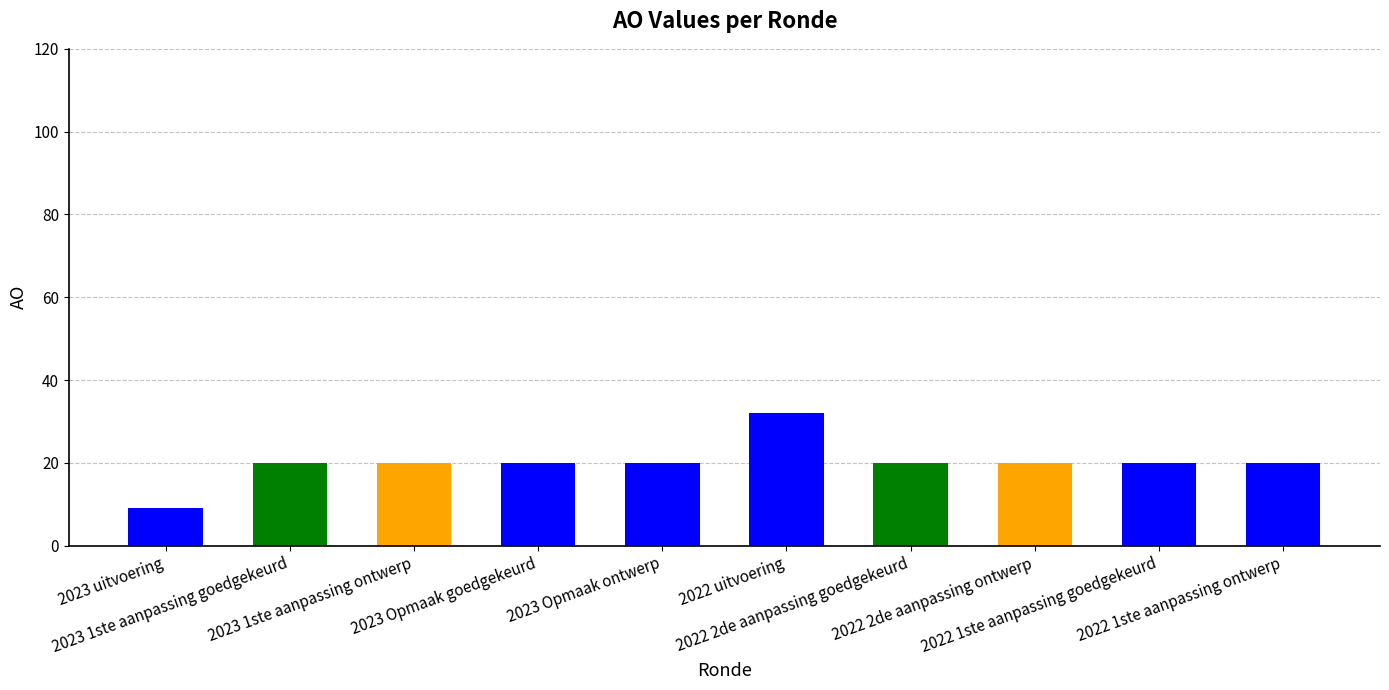

At which category does the chart reach its peak across all series?

2022 uitvoering